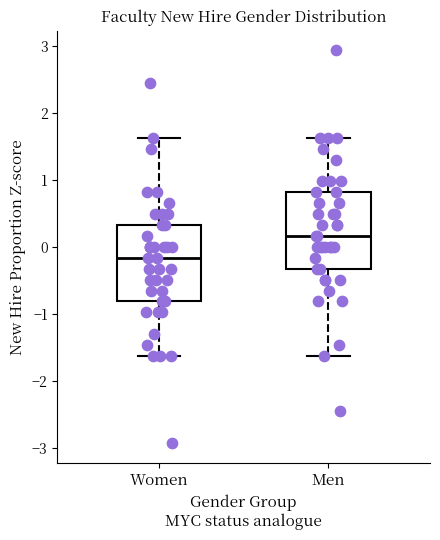

Reading left to right, read every box against the y-axis: the position of its median line, the range the box covers, and the ends of its whiskers. The values are not printed on the chart, so give them approximately, as read against the axis.

Women: median -0.2, box -0.8 to 0.3, whiskers -1.6 to 1.6
Men: median 0.2, box -0.3 to 0.8, whiskers -1.6 to 1.6